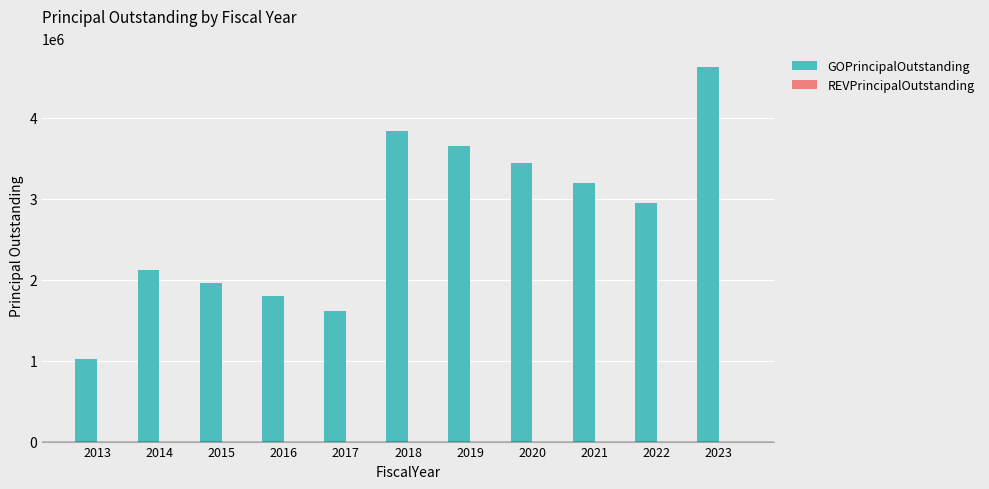

Rank the categories by value from highest to lowest.

2023, 2018, 2019, 2020, 2021, 2022, 2014, 2015, 2016, 2017, 2013